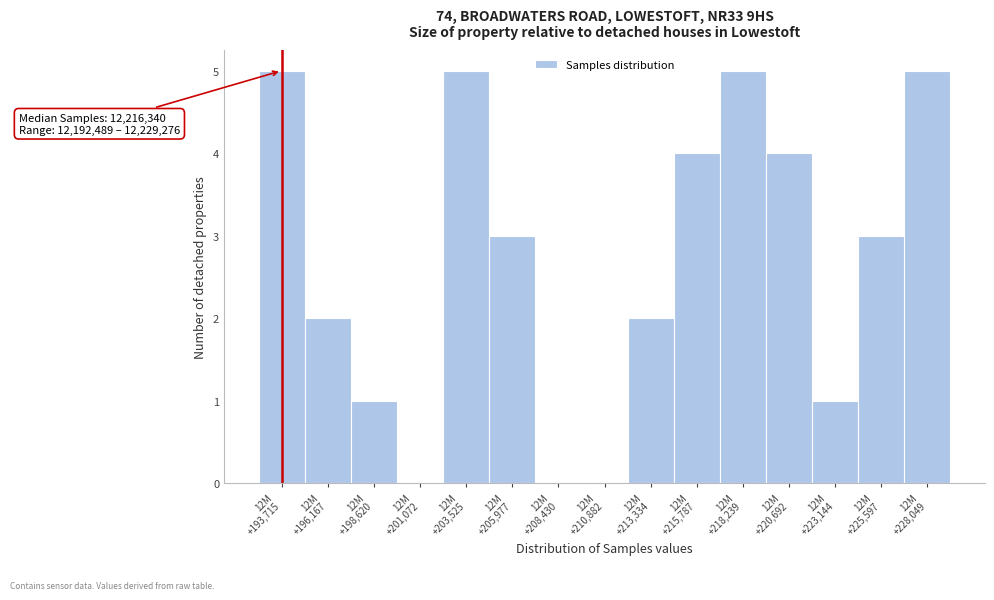

What is the maximum value shown in the chart?

5